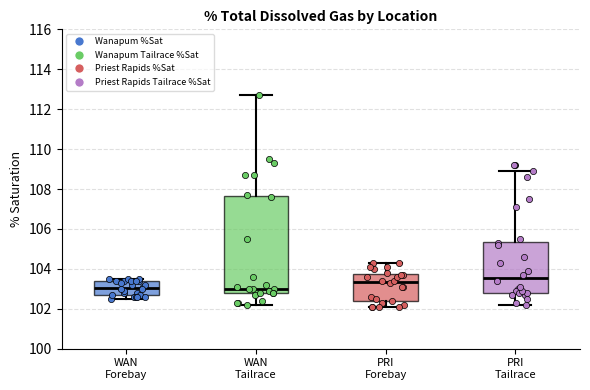

Which box has the highest median line?

PRI Tailrace